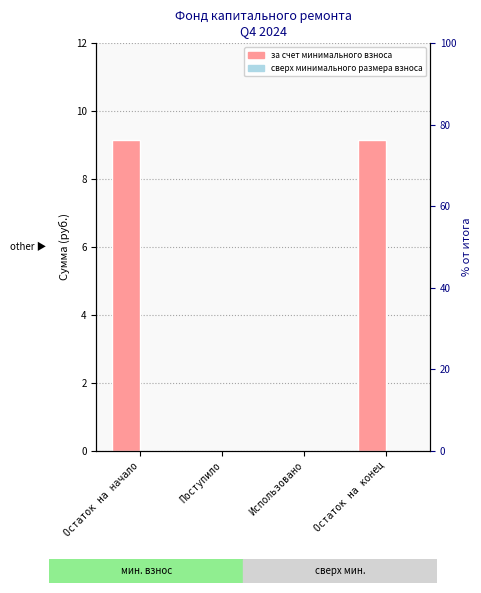

Rank the series at Поступило from lowest to highest value.

за счет минимального взноса, сверх минимального размера взноса